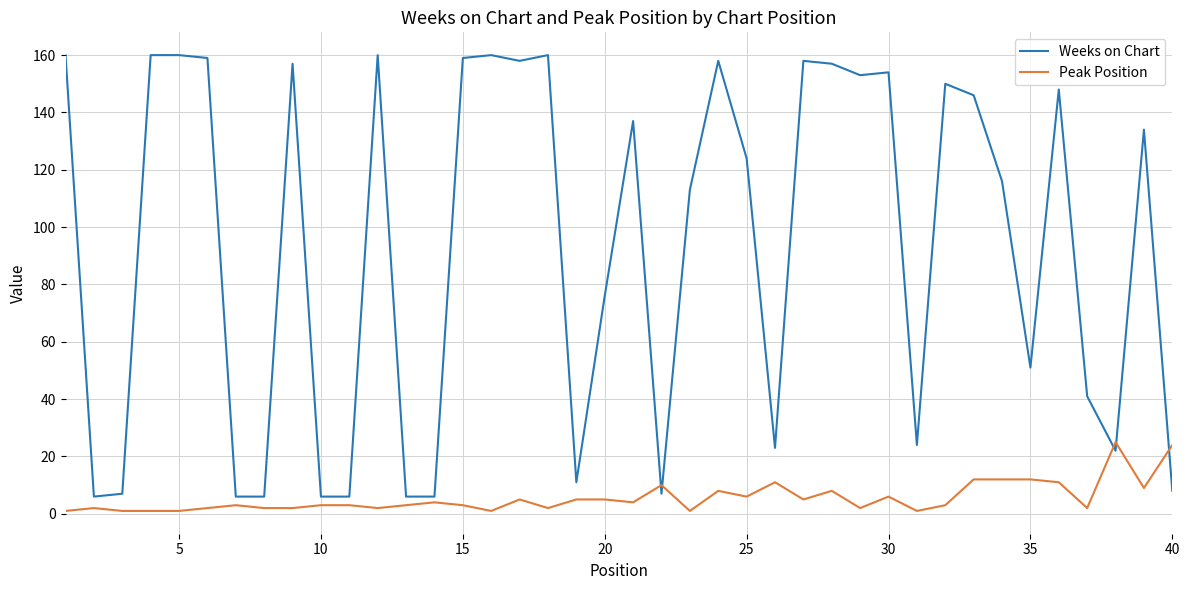

Reading left to right, transcribe all the data shown in this chart.

Weeks on Chart: 160	6	7	160	160	159	6	6	157	6	6	160	6	6	159	160	158	160	11	76	137	7	113	158	124	23	158	157	153	154	24	150	146	116	51	148	41	22	134	8
Peak Position: 1	2	1	1	1	2	3	2	2	3	3	2	3	4	3	1	5	2	5	5	4	10	1	8	6	11	5	8	2	6	1	3	12	12	12	11	2	25	9	24